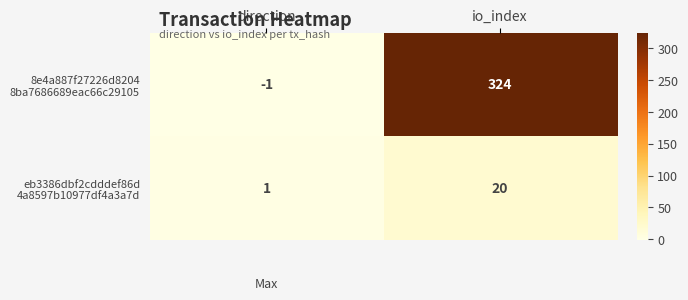

At which category is the sum across all series the highest?

io_index